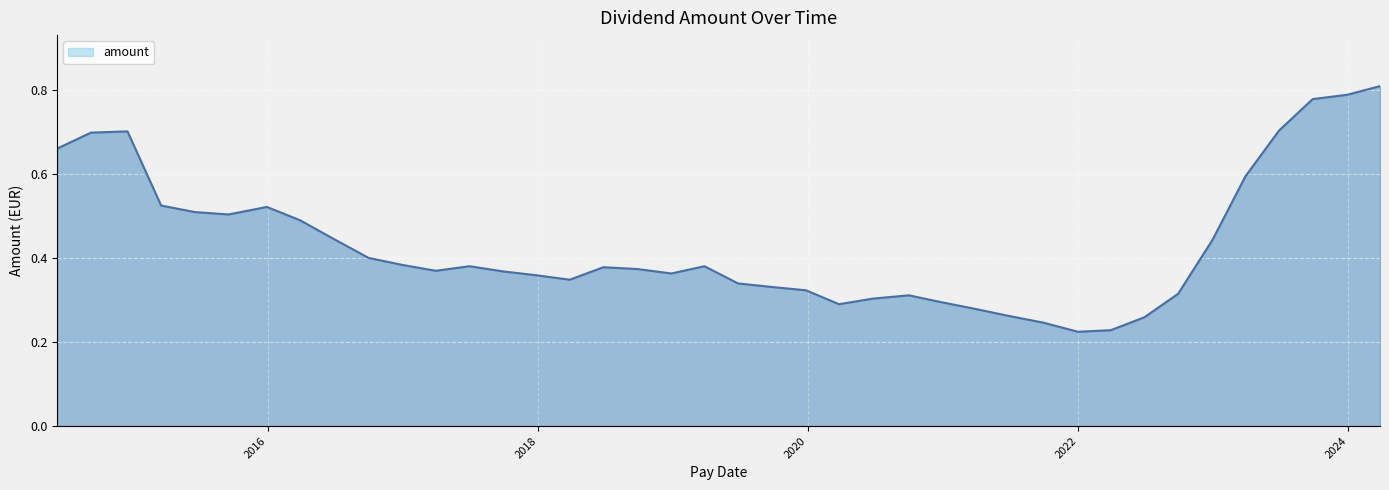

What is the sum of all values?

17.3